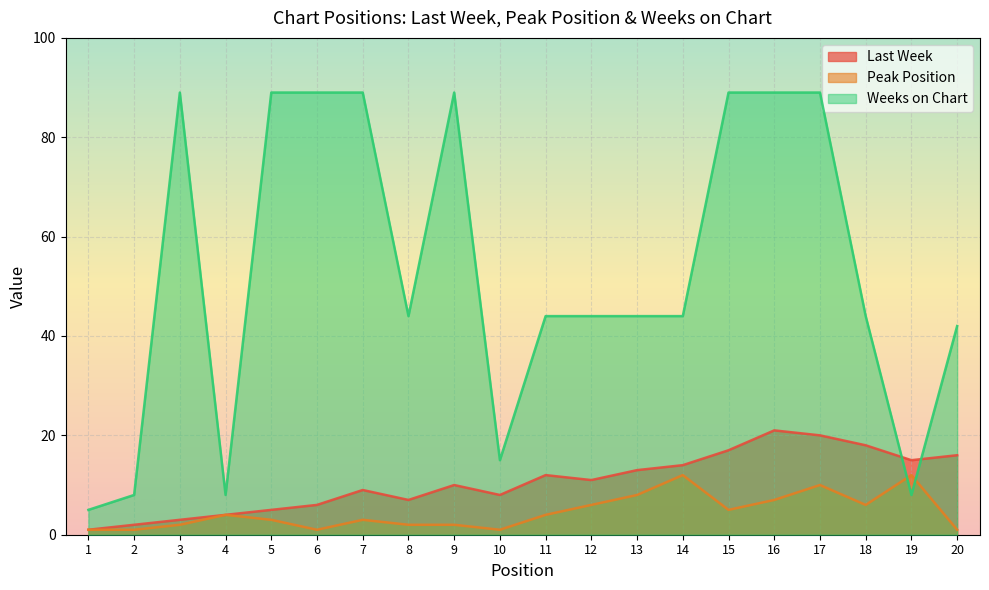

Reading left to right, transcribe all the data shown in this chart.

Last Week: 1	2	3	4	5	6	9	7	10	8	12	11	13	14	17	21	20	18	15	16
Peak Position: 1	1	2	4	3	1	3	2	2	1	4	6	8	12	5	7	10	6	12	1
Weeks on Chart: 5	8	89	8	89	89	89	44	89	15	44	44	44	44	89	89	89	44	8	42